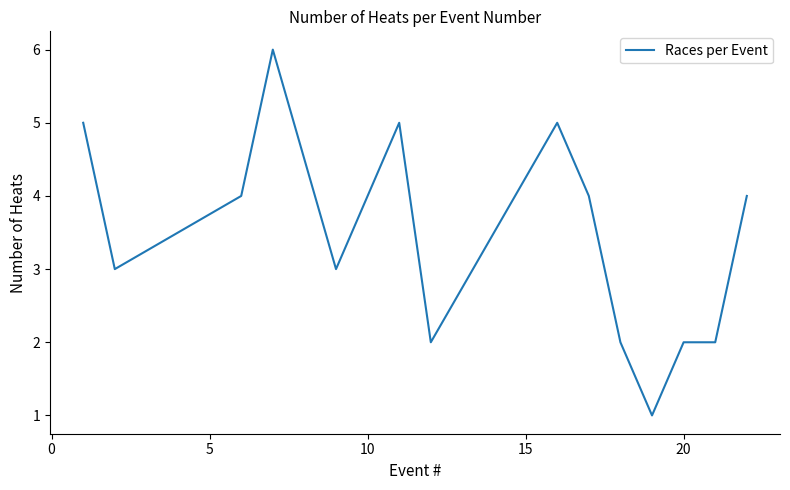

What is the difference between the maximum and minimum values?

5